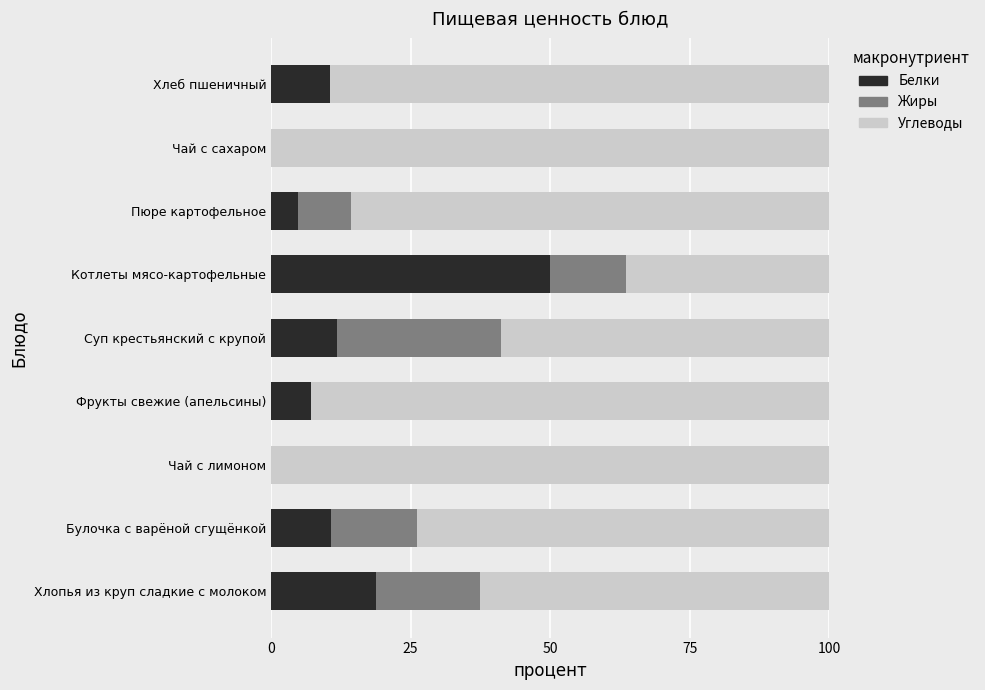

At which label does Белки reach its peak?

Котлеты мясо-картофельные